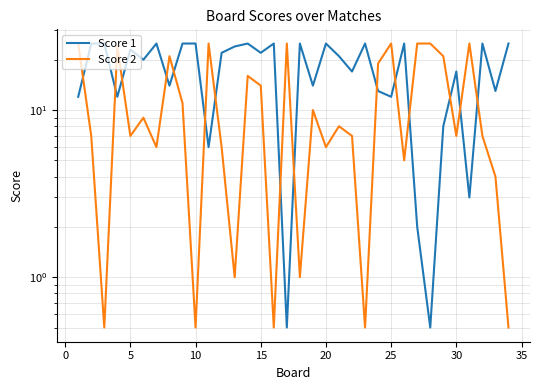

Rank the series at 10 from highest to lowest value.

Score 1, Score 2